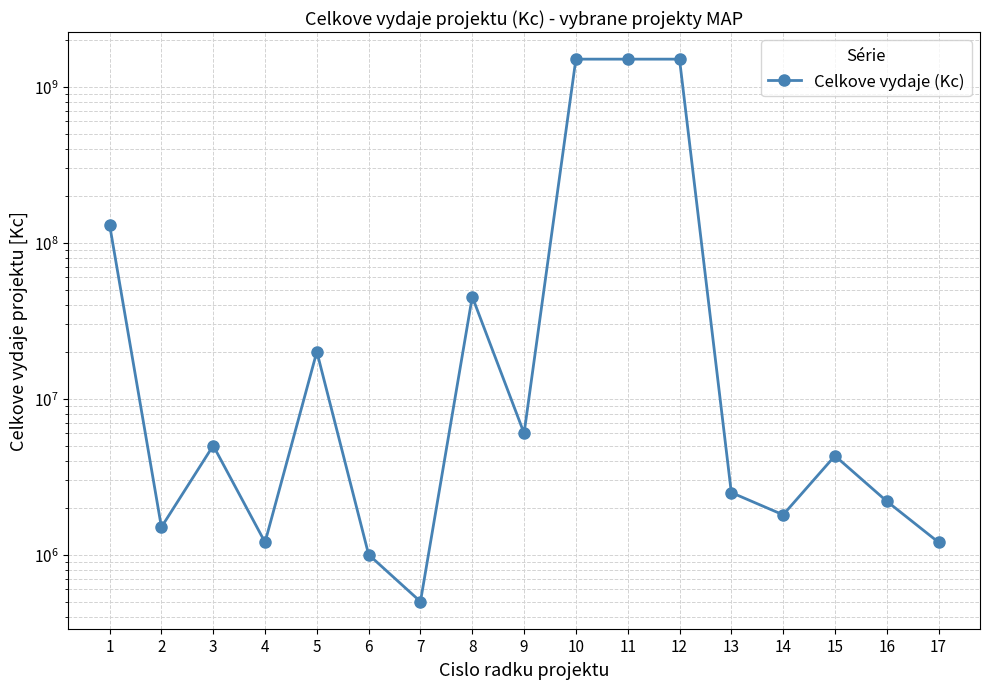

List the labels in order of value, smallest first.

7, 6, 4, 17, 2, 14, 16, 13, 15, 3, 9, 5, 8, 1, 10, 11, 12